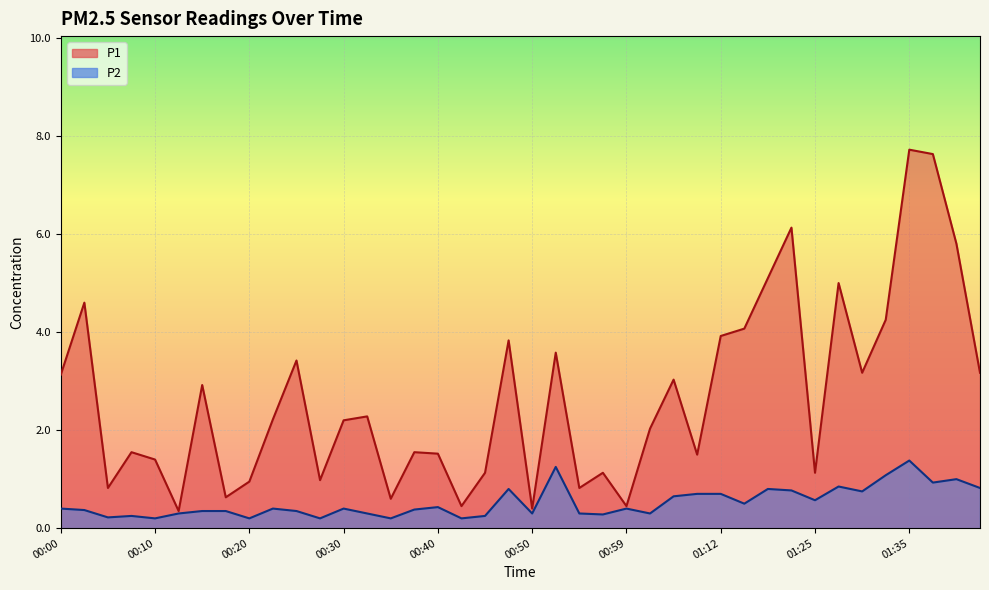

Reading left to right, what are all the values shown in this chart?

P1: 00:00=3.1	00:03=4.6	00:05=0.8	00:08=1.6	00:10=1.4	00:13=0.3	00:15=2.9	00:18=0.6	00:20=0.9	00:23=2.2	00:25=3.4	00:28=1.0	00:30=2.2	00:32=2.3	00:35=0.6	00:37=1.6	00:40=1.5	00:42=0.5	00:45=1.1	00:47=3.8	00:50=0.4	00:52=3.6	00:55=0.8	00:57=1.1	00:59=0.5	01:05=2.0	01:07=3.0	01:10=1.5	01:12=3.9	01:15=4.1	01:18=5.1	01:20=6.1	01:25=1.1	01:28=5.0	01:30=3.2	01:33=4.2	01:35=7.7	01:38=7.6	01:40=5.8	01:43=3.2
P2: 00:00=0.4	00:03=0.4	00:05=0.2	00:08=0.2	00:10=0.2	00:13=0.3	00:15=0.3	00:18=0.3	00:20=0.2	00:23=0.4	00:25=0.3	00:28=0.2	00:30=0.4	00:32=0.3	00:35=0.2	00:37=0.4	00:40=0.4	00:42=0.2	00:45=0.2	00:47=0.8	00:50=0.3	00:52=1.2	00:55=0.3	00:57=0.3	00:59=0.4	01:05=0.3	01:07=0.7	01:10=0.7	01:12=0.7	01:15=0.5	01:18=0.8	01:20=0.8	01:25=0.6	01:28=0.8	01:30=0.8	01:33=1.1	01:35=1.4	01:38=0.9	01:40=1.0	01:43=0.8